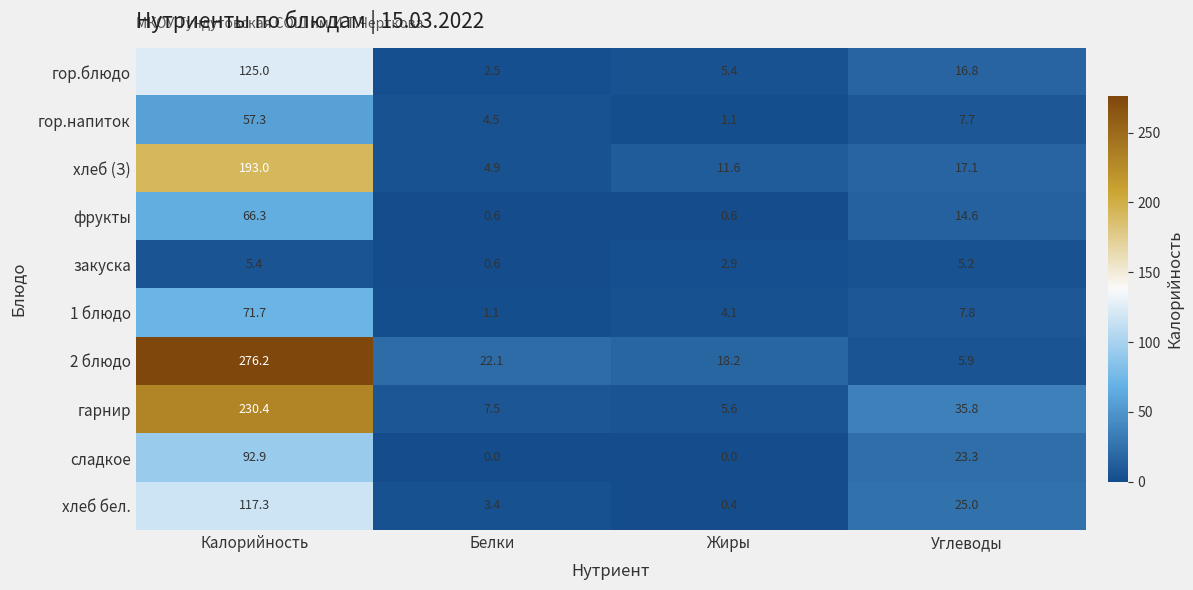

At which category is the sum across all series the highest?

Калорийность